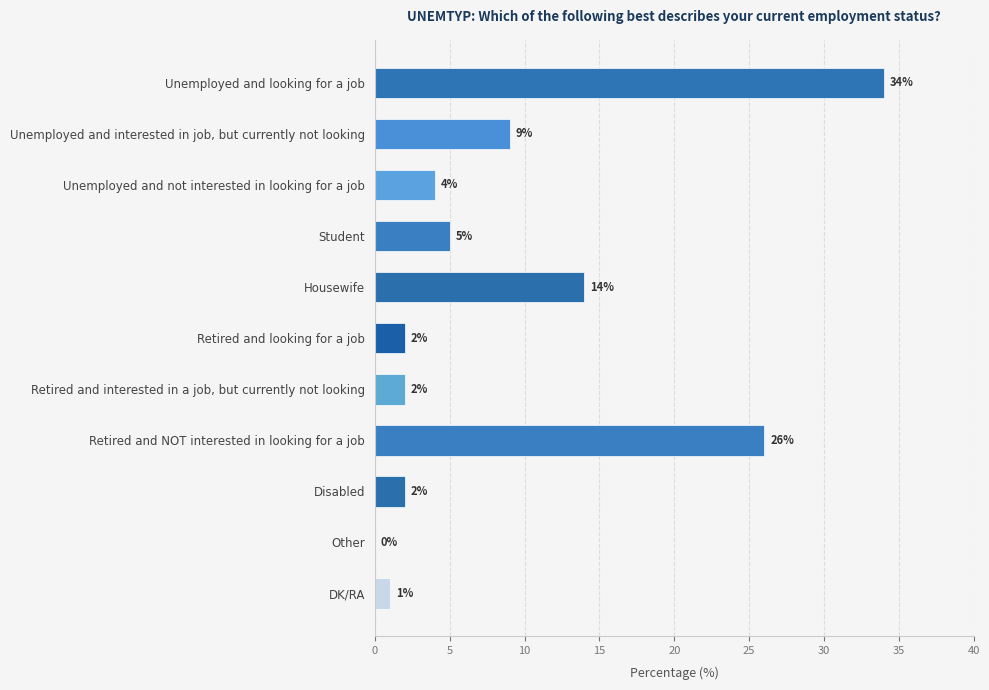

What is the greatest value displayed?

34